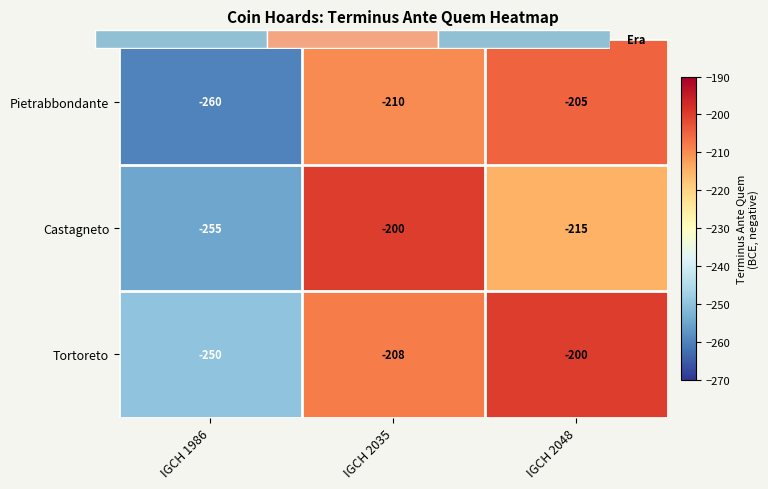

Which series has the largest range (max minus min)?

Pietrabbondante